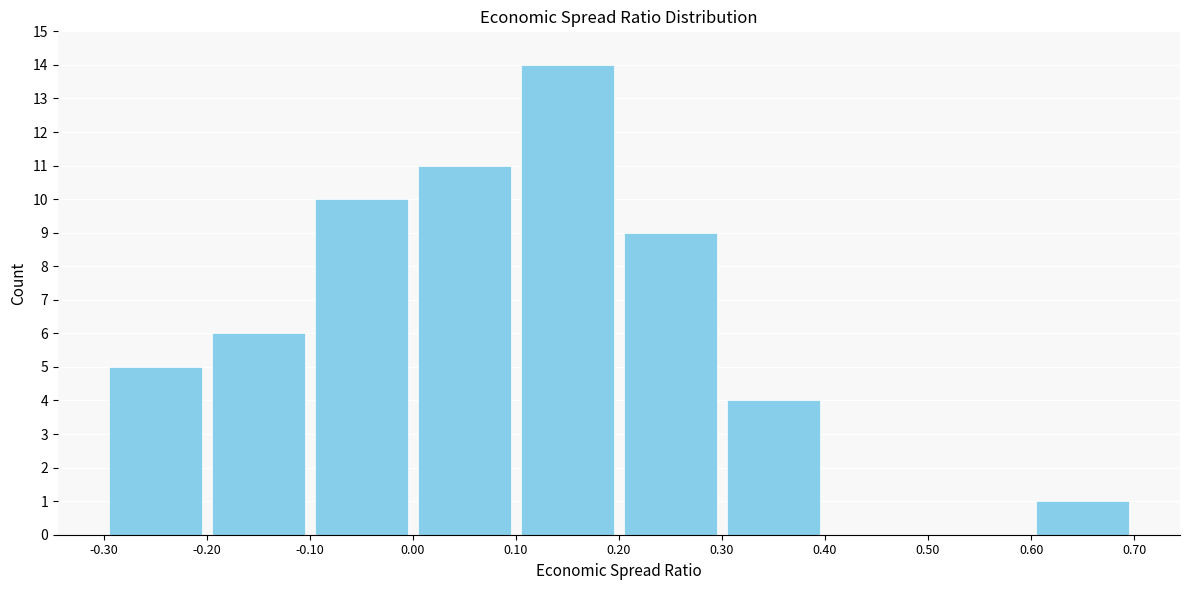

What is the height of the bar covering -0.10 to 0.00 on the x-axis? The values are not printed on the chart, so give them approximately, as read against the axis.

10